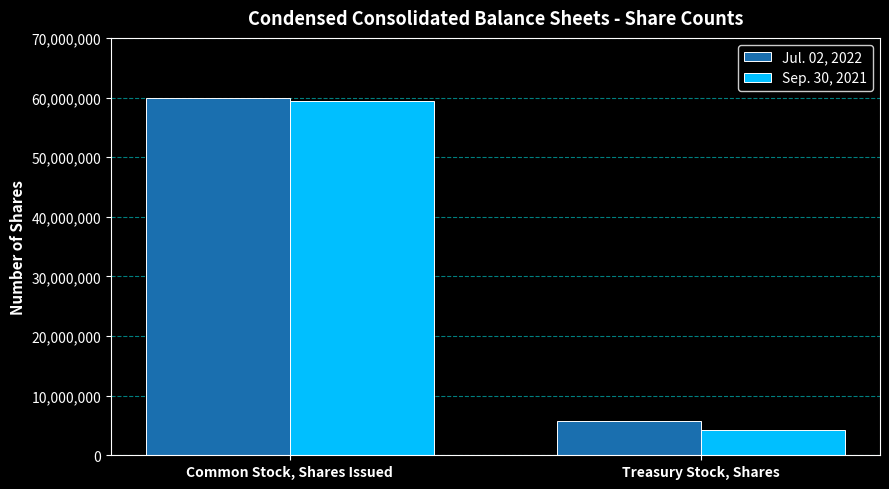

At which label does Sep. 30, 2021 reach its peak?

Common Stock, Shares Issued